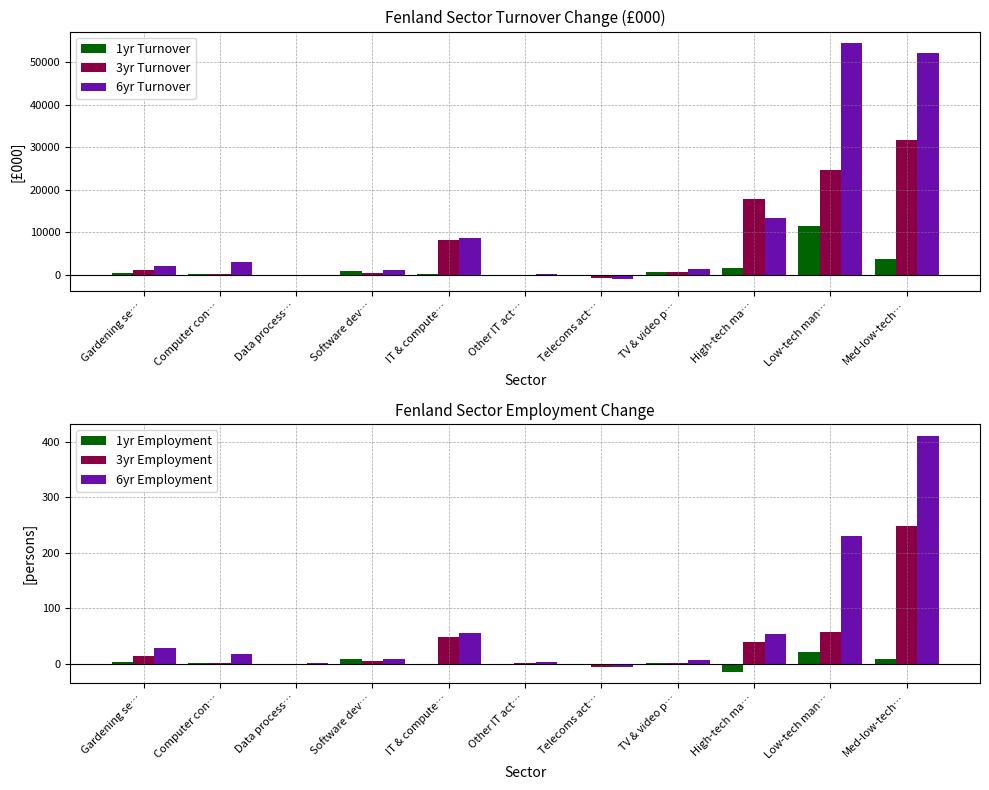

What is the label of the 5th bar from the right?

Telecoms act…